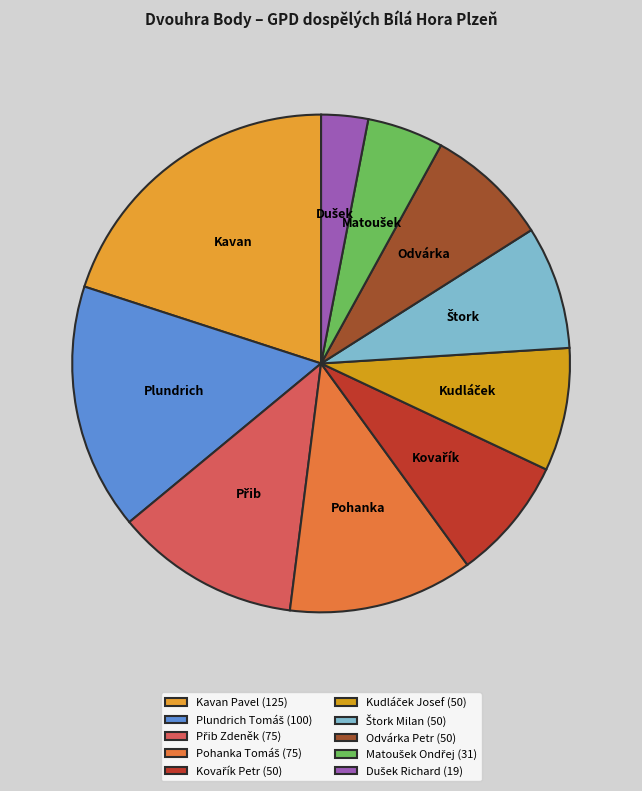

Combined, what portion of the pie is Matoušek Ondřej and Přib Zdeněk?

17.0%